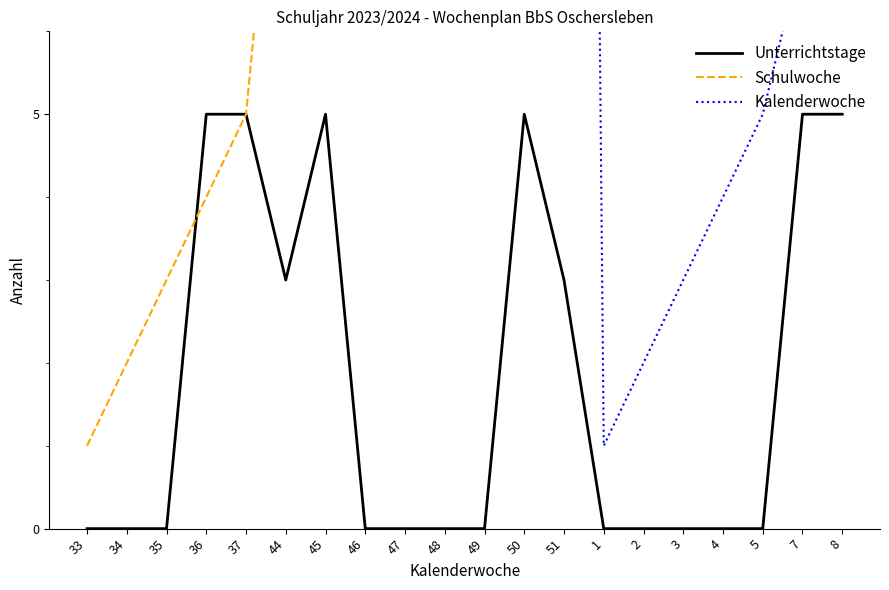

How many lines are shown in the chart?

3